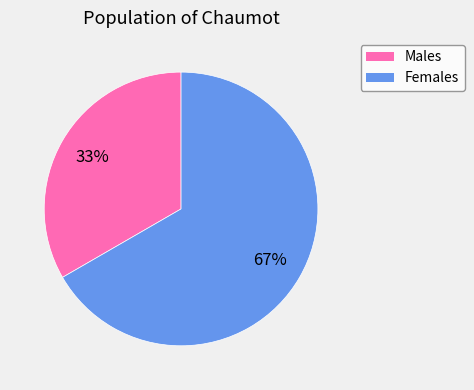

Does any single category account for the majority?

Yes